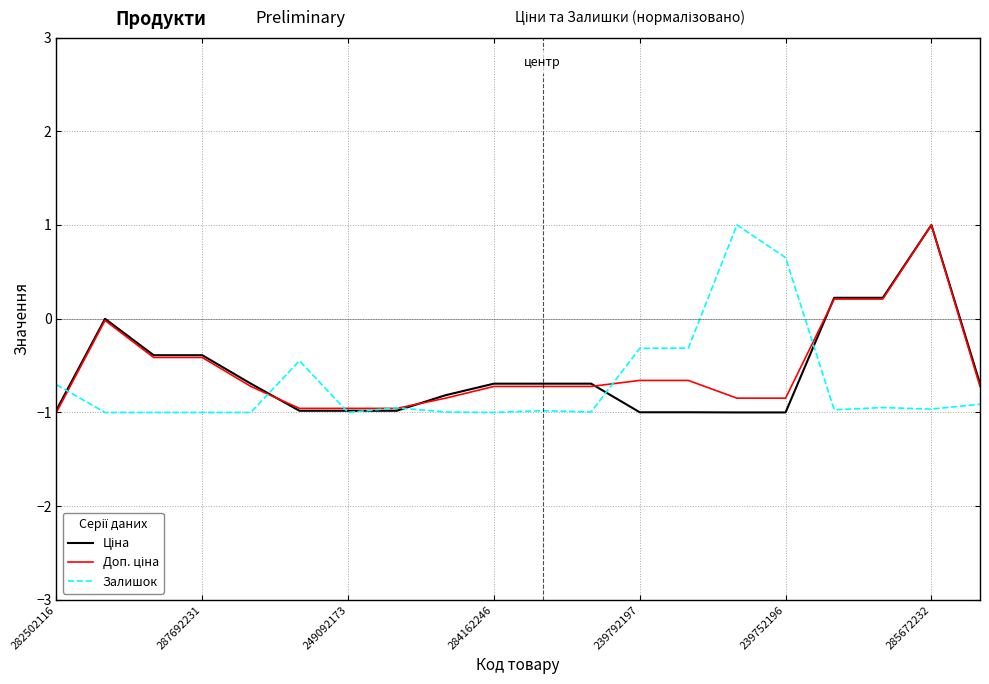

What is the minimum value shown in the chart?

-1.0